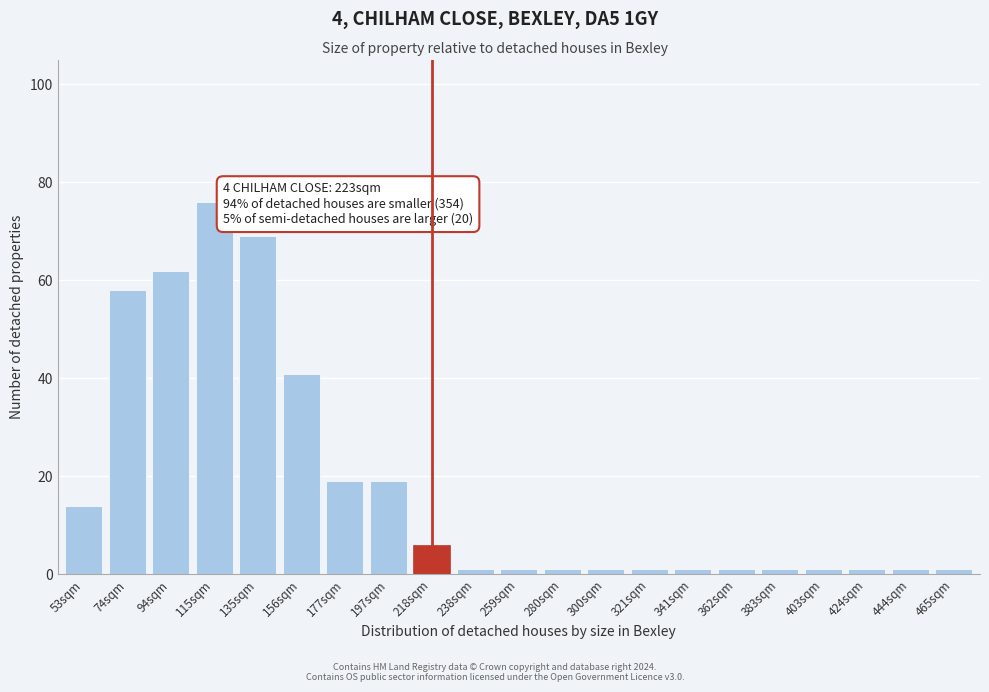

Reading right to left, extract all data points from this chart.

465sqm=1	444sqm=1	424sqm=1	403sqm=1	383sqm=1	362sqm=1	341sqm=1	321sqm=1	300sqm=1	280sqm=1	259sqm=1	238sqm=1	218sqm=6	197sqm=19	177sqm=19	156sqm=41	135sqm=69	115sqm=76	94sqm=62	74sqm=58	53sqm=14